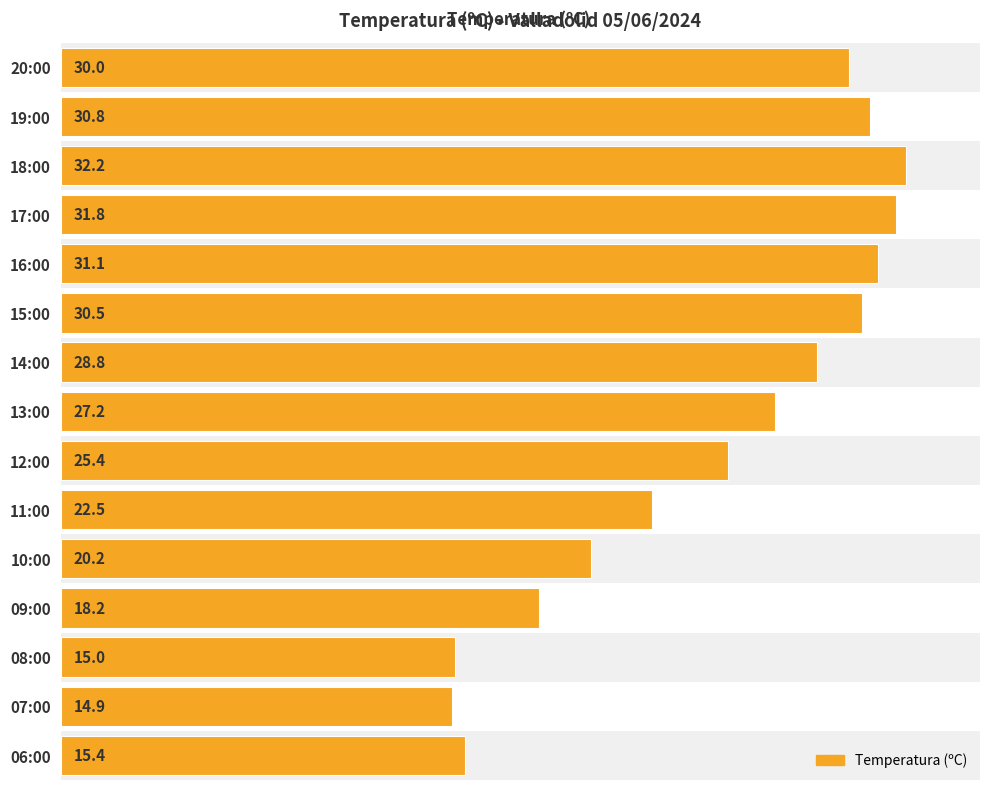

What is the sum of all values?

374.0